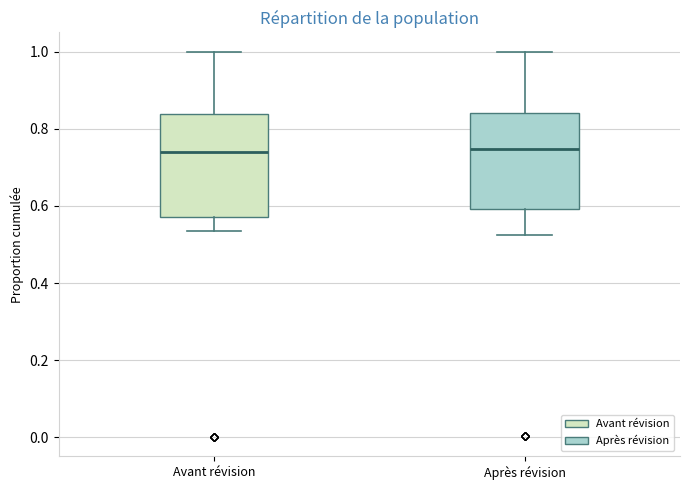

Reading left to right, transcribe this box plot: for each box, give where its median line is, the range the box spans, and where its two whiskers end, as read against the y-axis. The values are not printed on the chart, so give them approximately, as read against the axis.

Avant révision: median 0.74, box 0.58 to 0.84, whiskers 0.54 to 1.00
Après révision: median 0.74, box 0.60 to 0.84, whiskers 0.52 to 1.00